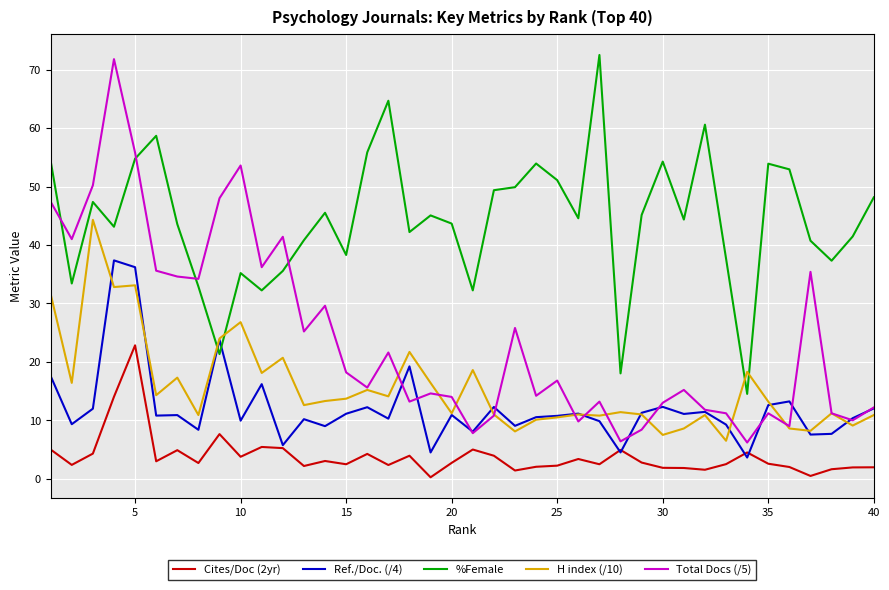

In Ref./Doc. (/4), how many points are higher than both neighbors (excluding endpoints)?

13